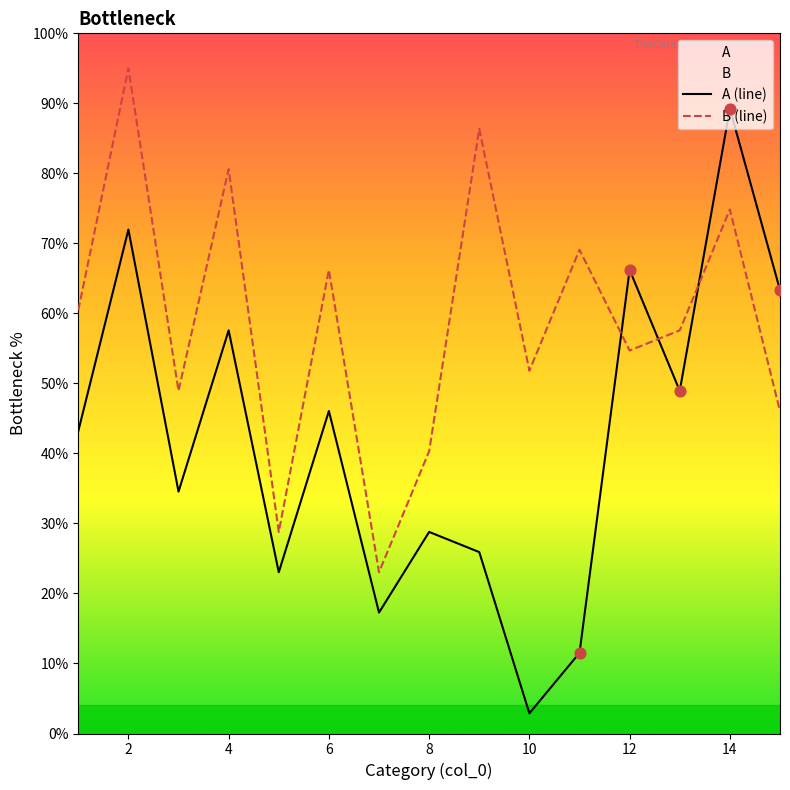

Which series has the largest total across all categories?

B (line)